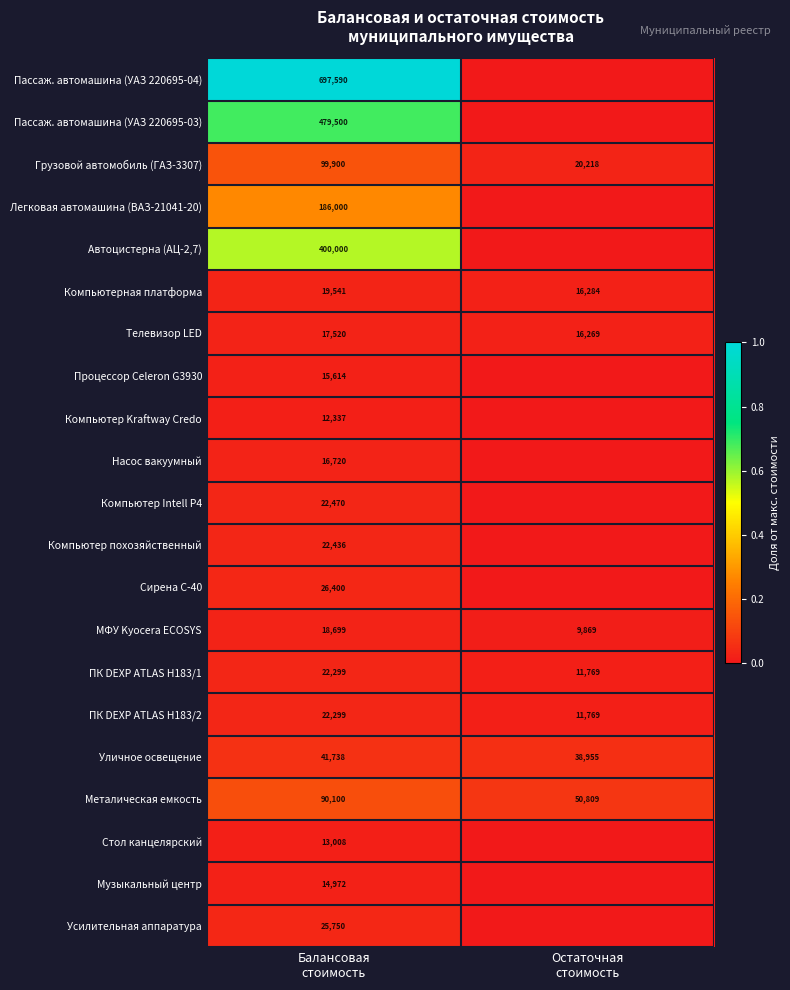

What is the maximum value for МФУ Kyocera ECOSYS?

18699